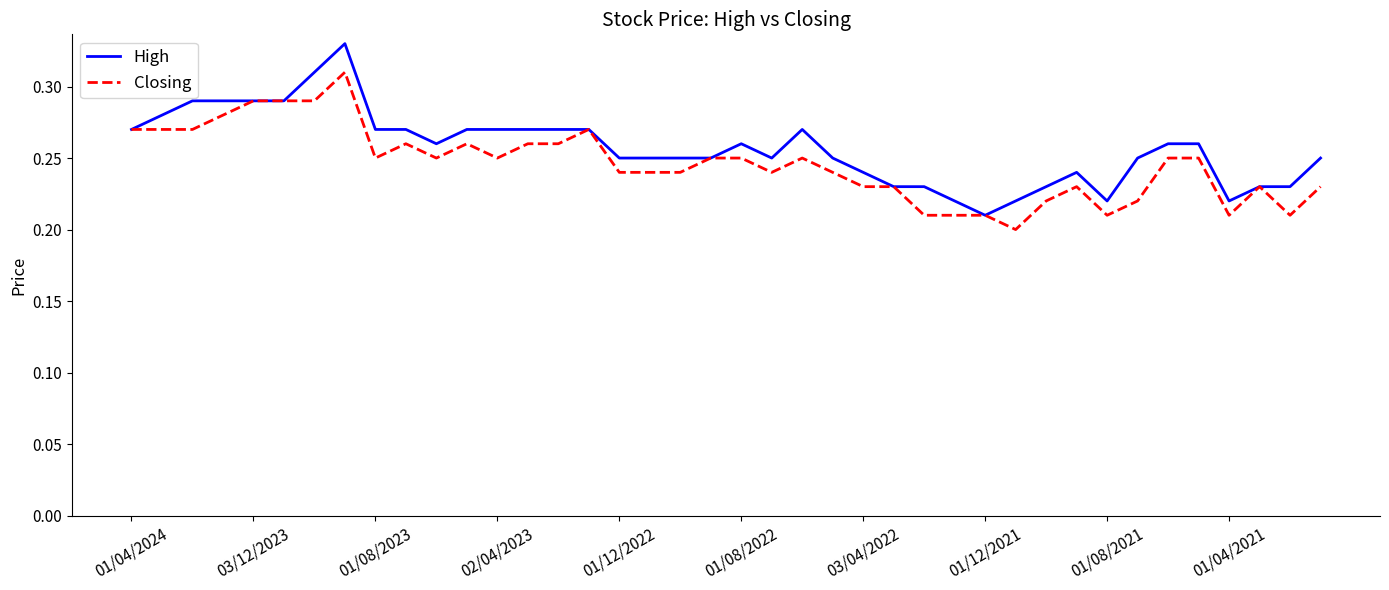

Is this an area chart (filled region under the line)?

No